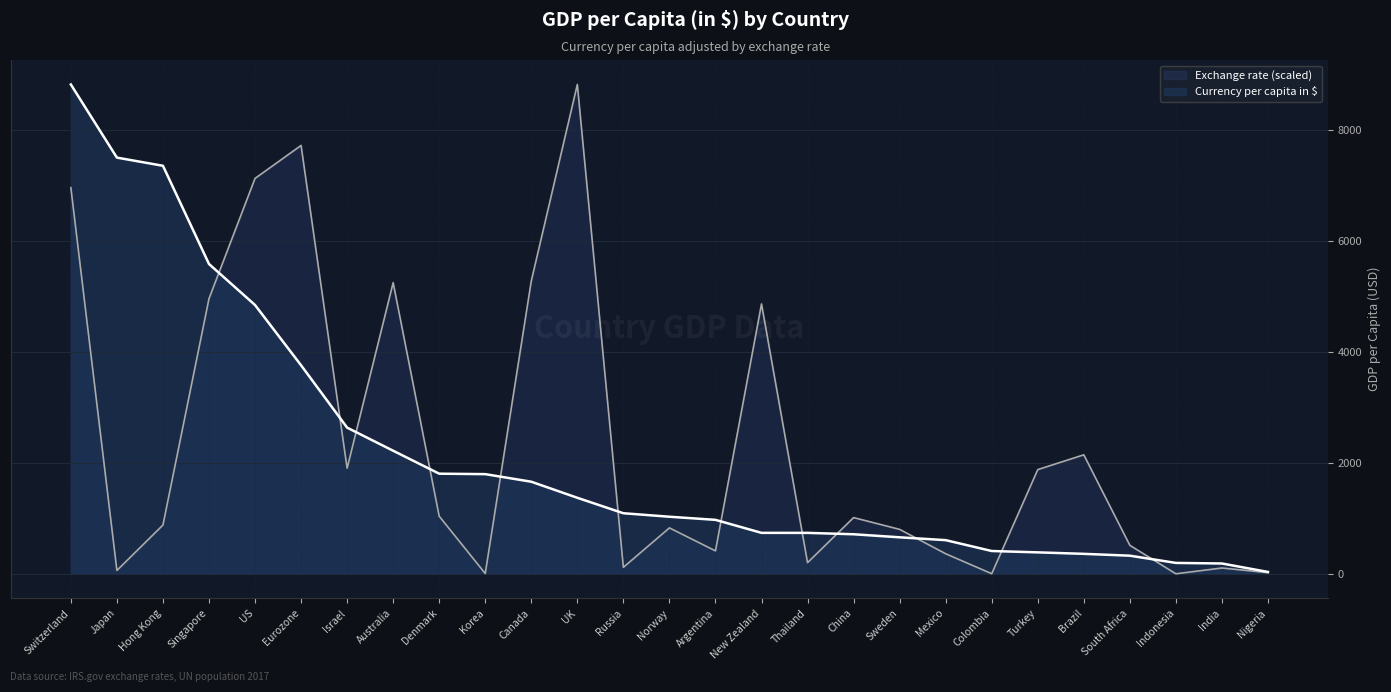

Between Japan and Indonesia, which series saw the biggest shift?

Currency per capita in $